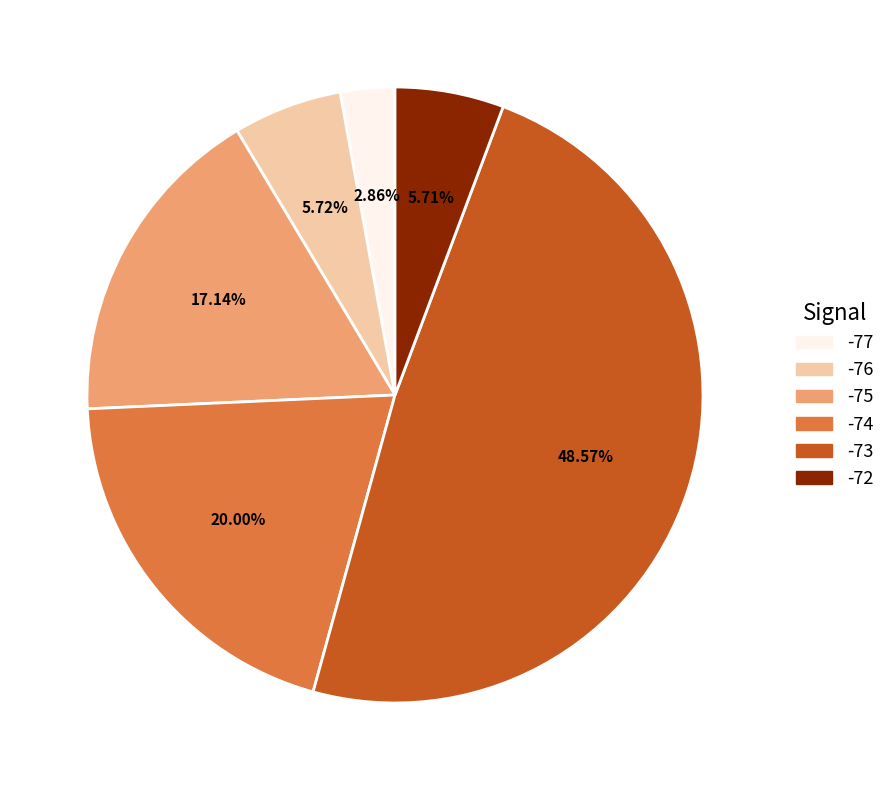

Is there a majority slice in this chart?

No